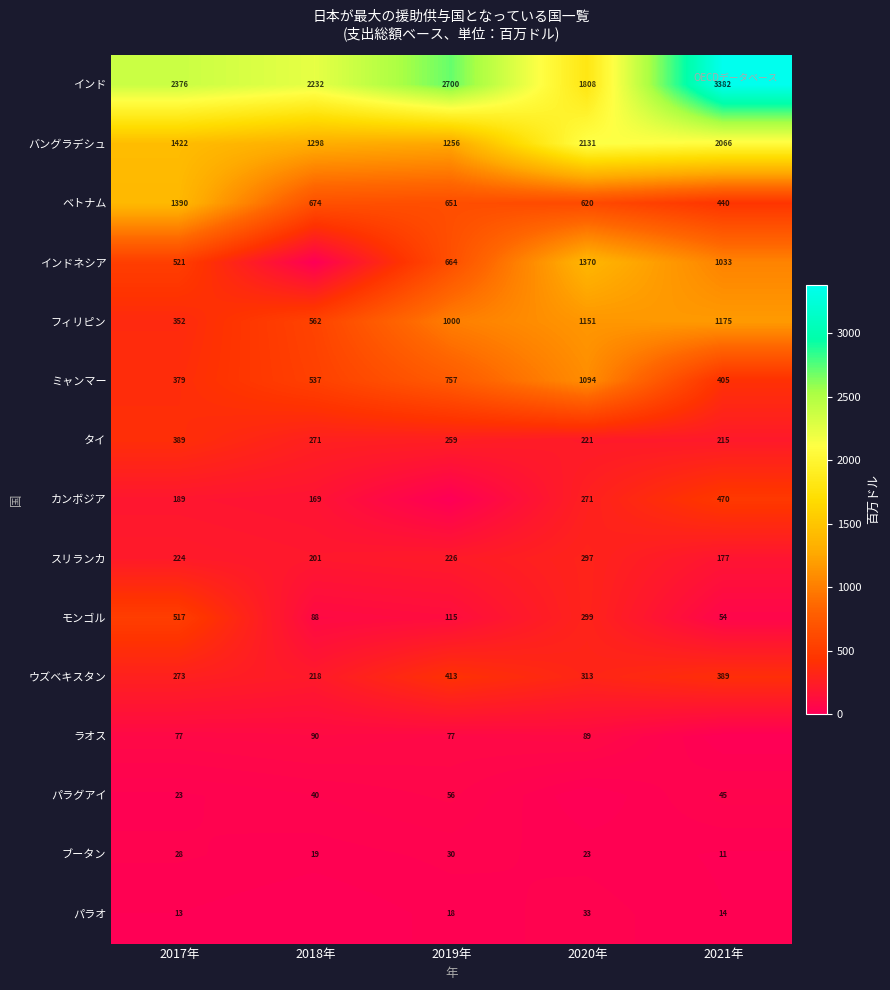

What is the highest value of the フィリピン series?

1175